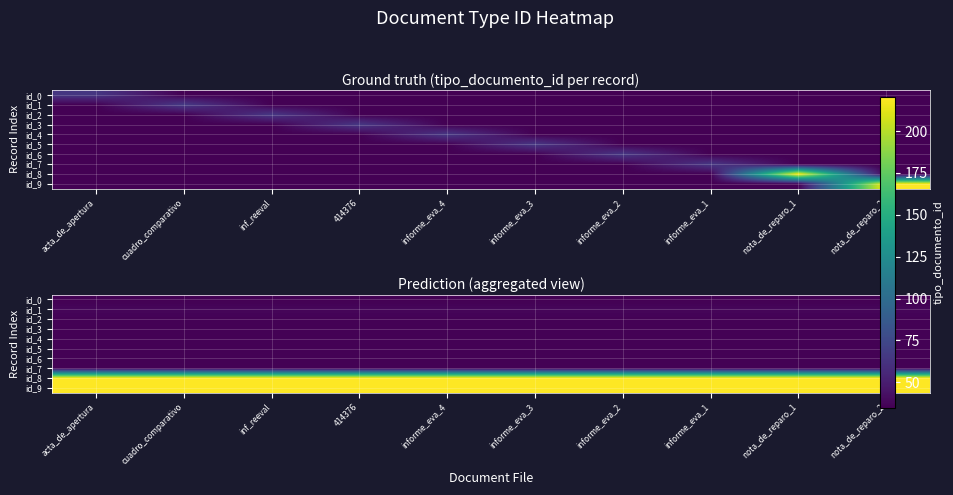

List the series in order of their peak value, lowest first.

id_0, id_2, id_3, id_4, id_5, id_6, id_7, id_1, id_8, id_9